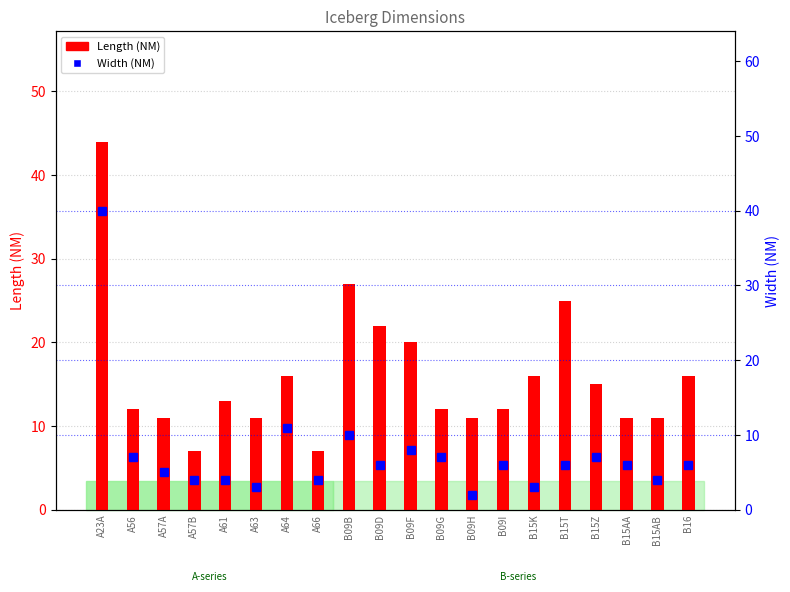

Rank the categories by Width (NM) value from lowest to highest.

B09H, A63, B15K, A57B, A61, A66, B15AB, A57A, B09D, B09I, B15T, B15AA, B16, A56, B09G, B15Z, B09F, B09B, A64, A23A